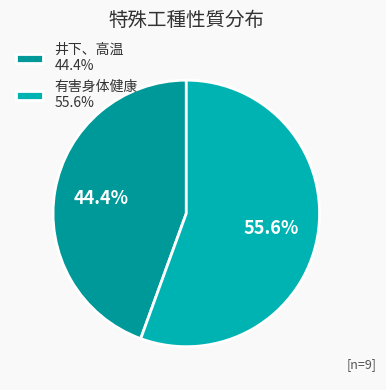

How many segments does this pie chart have?

2